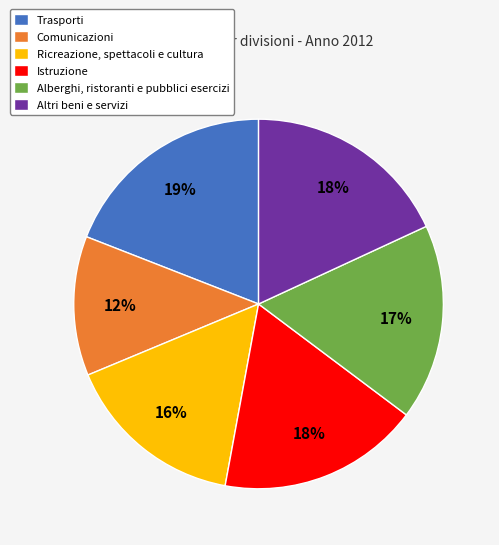

Which slice is the largest?

Trasporti